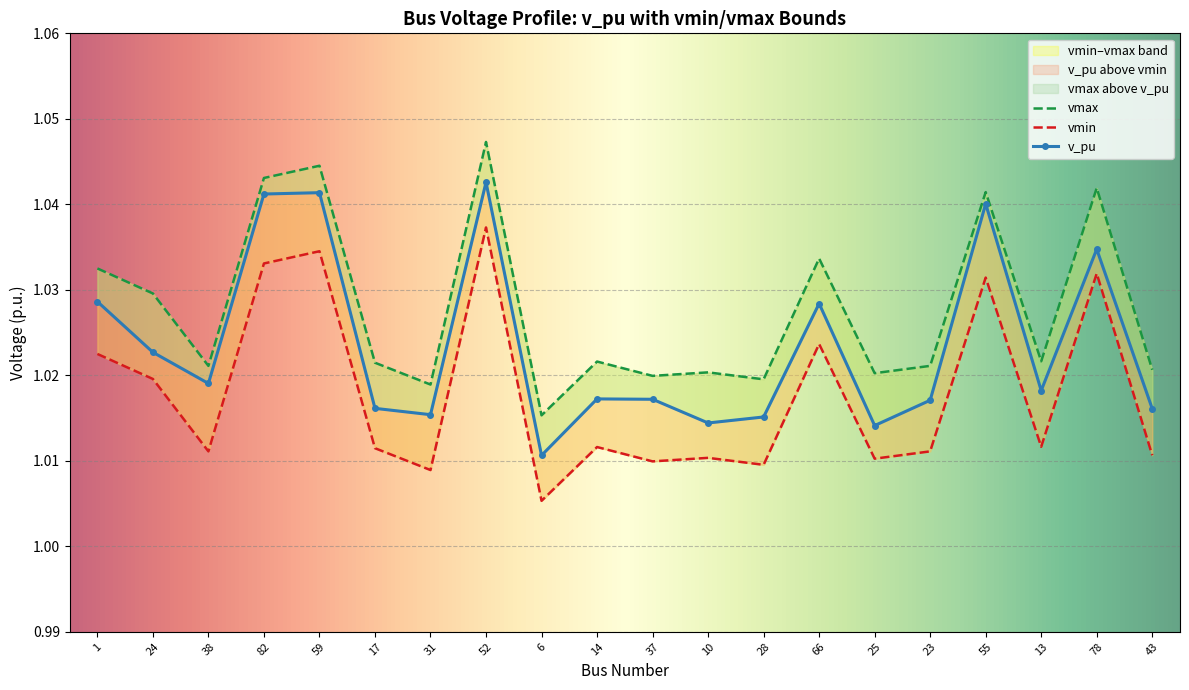

Rank the categories by vmin value from highest to lowest.

52, 59, 82, 78, 55, 66, 1, 24, 13, 14, 17, 23, 38, 43, 10, 25, 37, 28, 31, 6